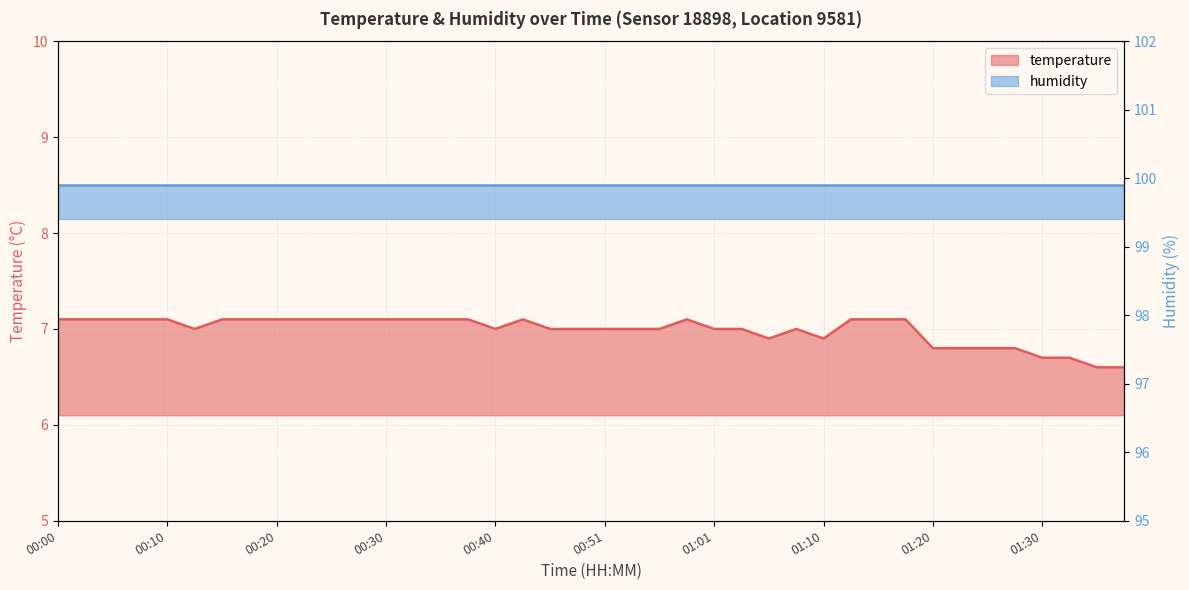

What position from the right is 01:13?

11